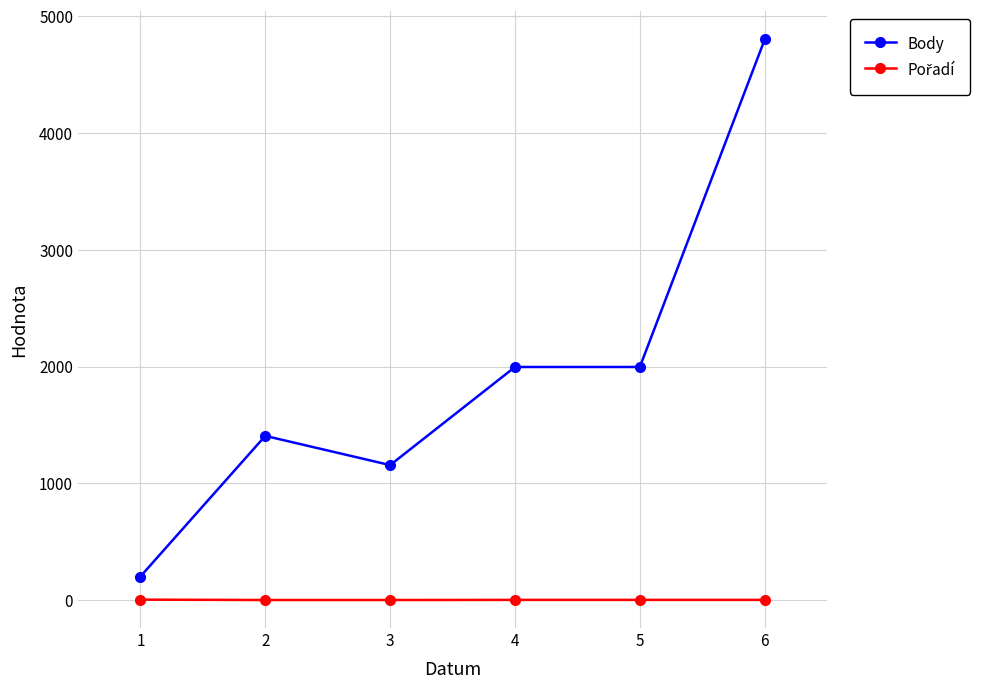

Which series has the largest range (max minus min)?

Body